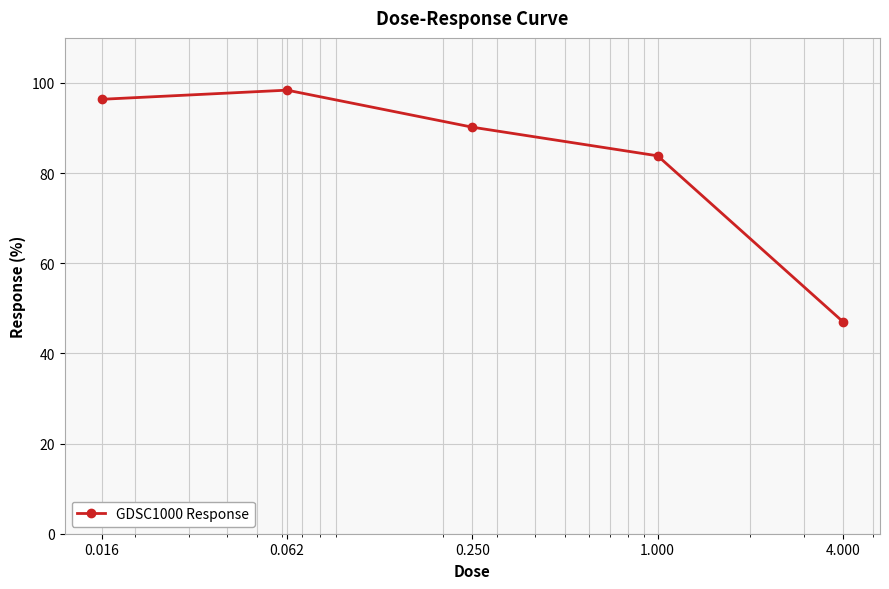

True or false: there are more than 1 points higher than both neighbors.

False